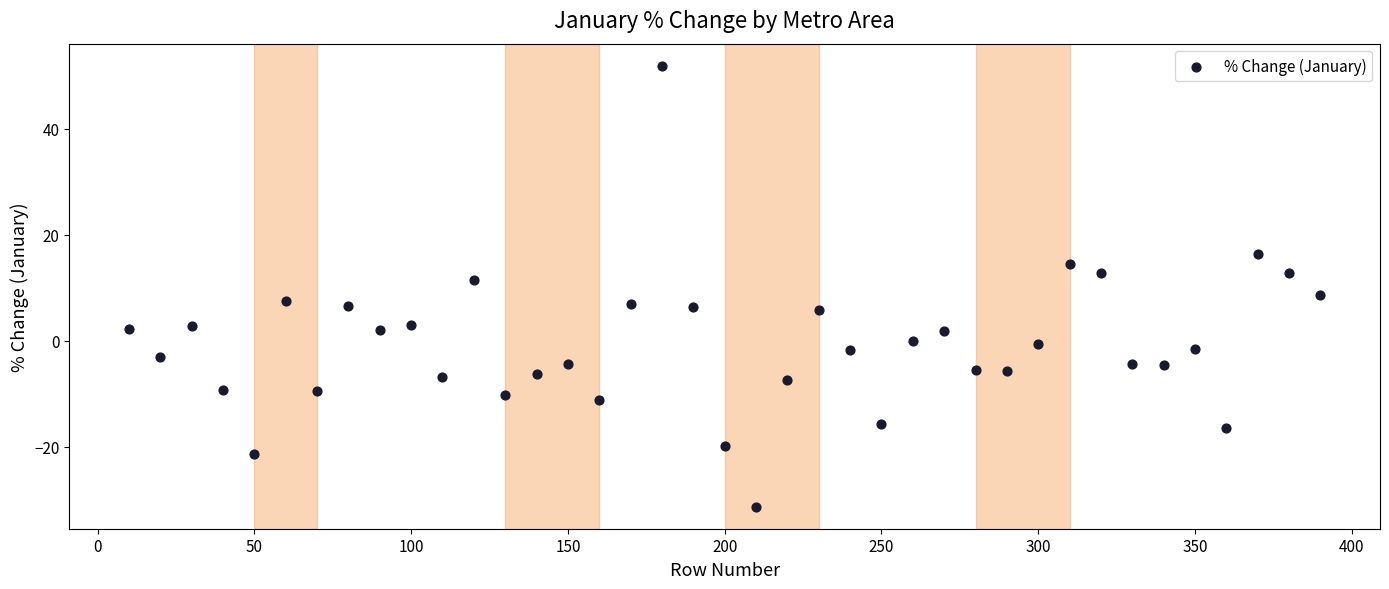

What is the range of Y values (max minus min)?

83.2